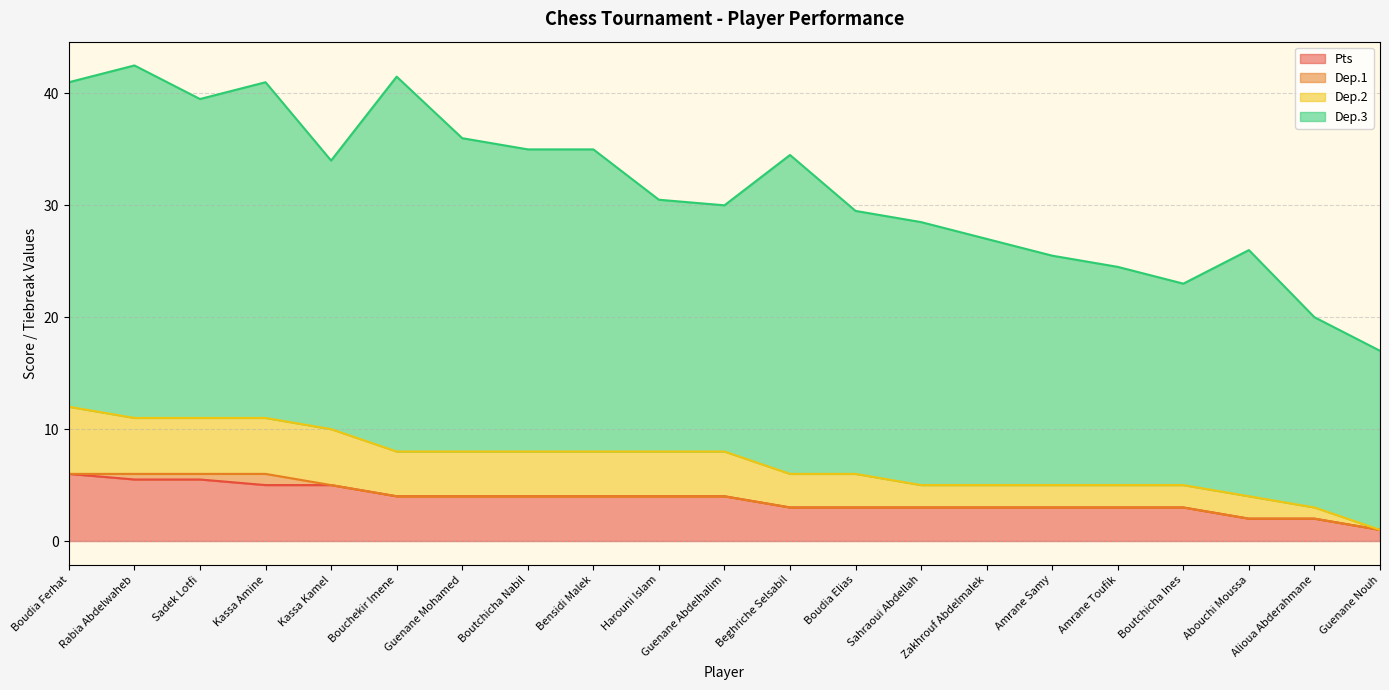

True or false: Pts and Dep.2 intersect in this chart.

False